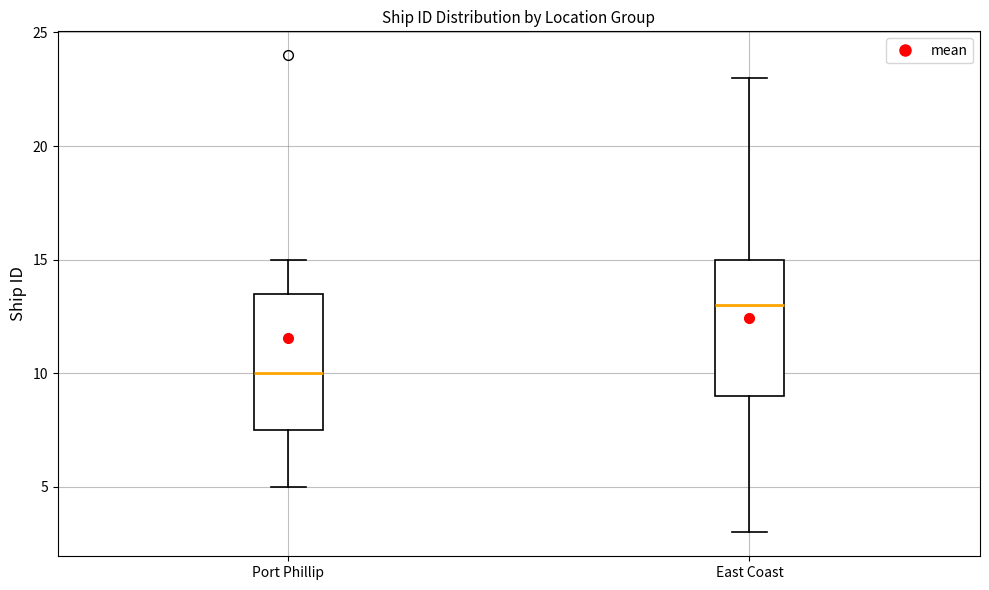

Reading left to right, read every box against the y-axis: the position of its median line, the range the box covers, and the ends of its whiskers. The values are not printed on the chart, so give them approximately, as read against the axis.

Port Phillip: median 10.0, box 7.5 to 13.5, whiskers 5.0 to 15.0
East Coast: median 13.0, box 9.0 to 15.0, whiskers 3.0 to 23.0